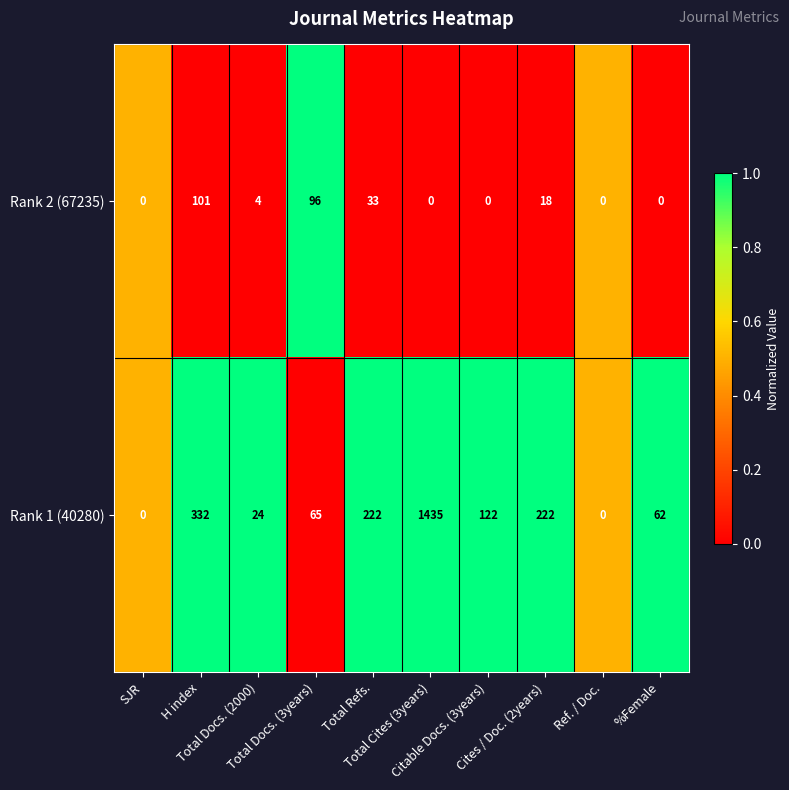

What is the total value across all series at Total Docs. (2000)?

28